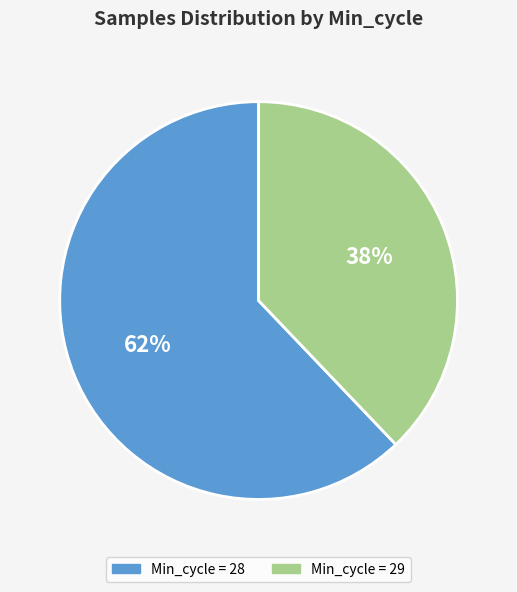

Is there a majority slice in this chart?

Yes